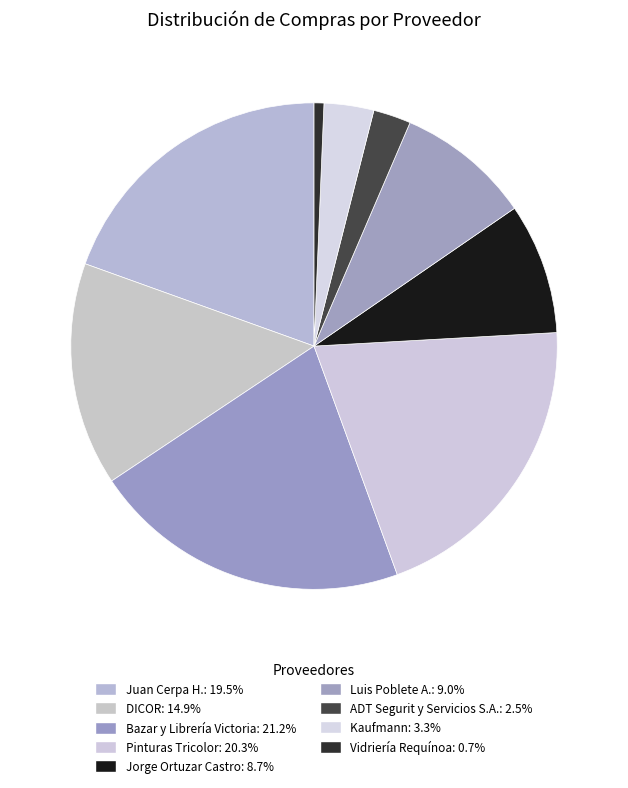

What percentage is the Bazar y Librería Victoria slice, to the nearest percent?

21%